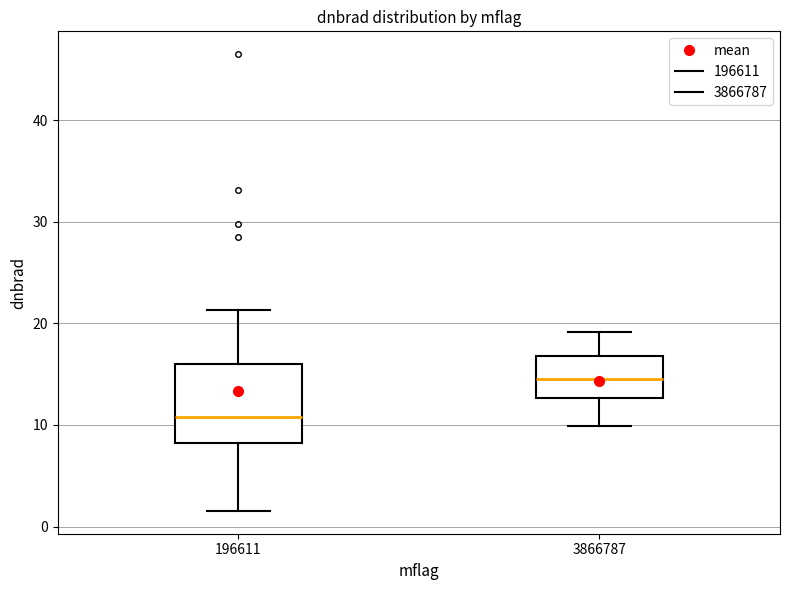

Where does the median line of the box at x = 196611 sit on the y-axis? The values are not printed on the chart, so give them approximately, as read against the axis.

11